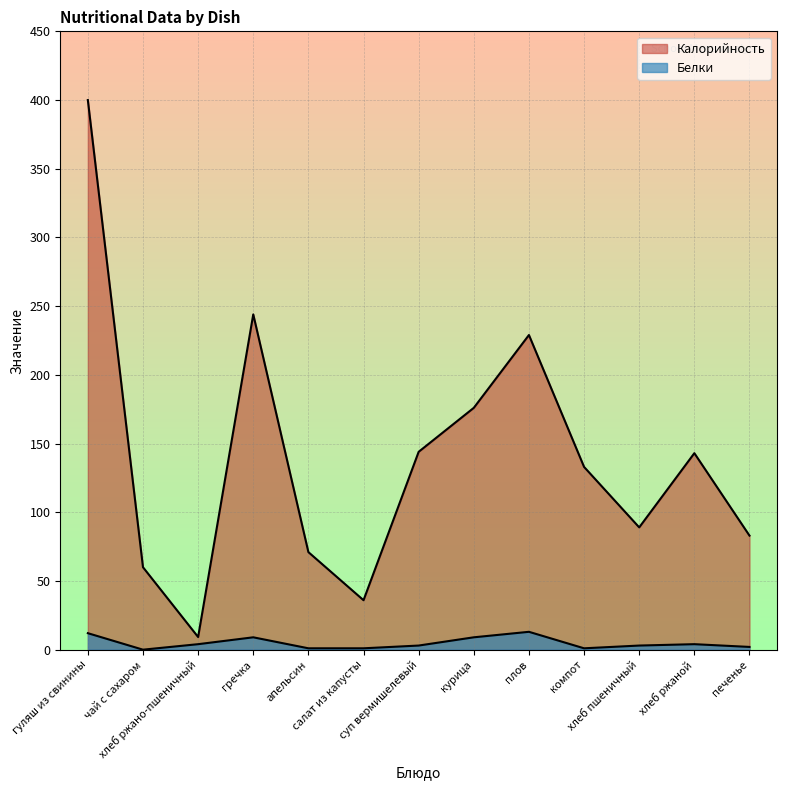

How many interior local valleys does the Белки series have?

2